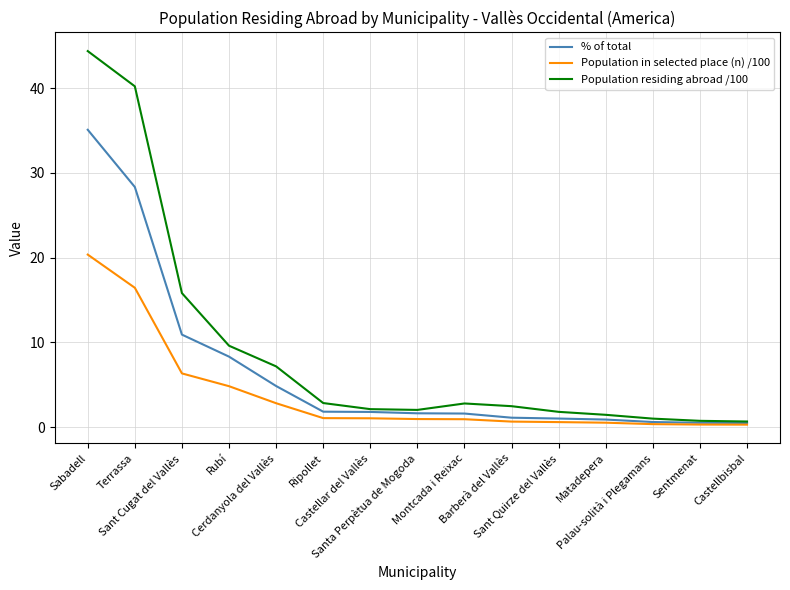

What are all the series names shown in the legend?

% of total, Population in selected place (n) /100, Population residing abroad /100